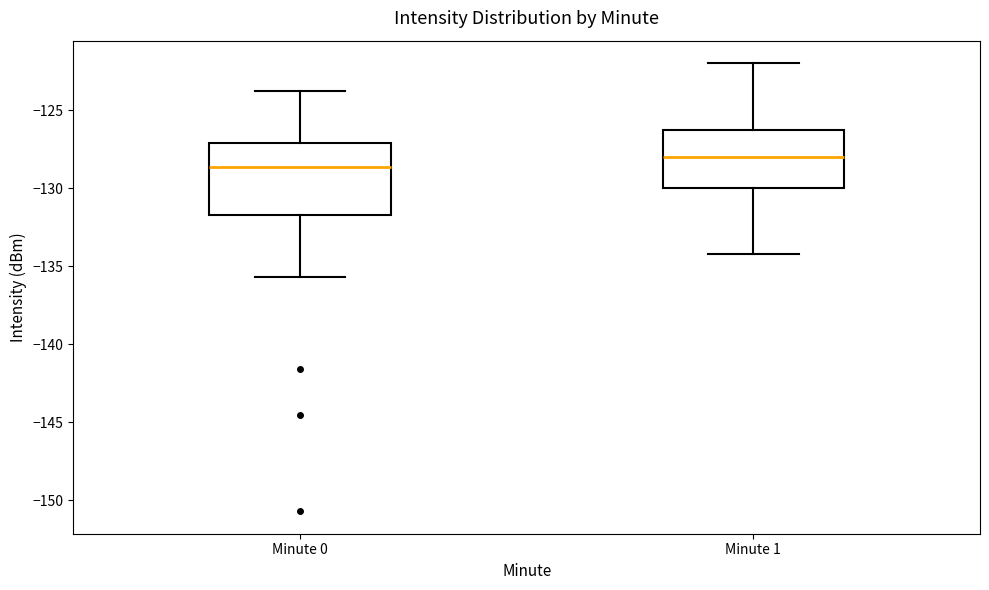

Which box has the highest median line?

Minute 1